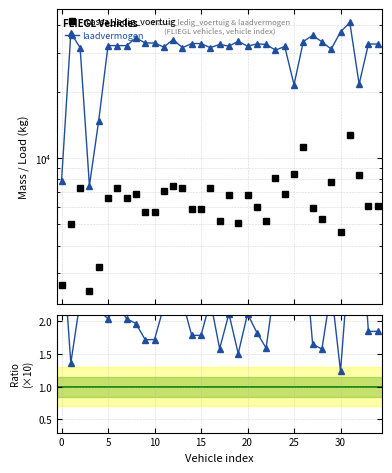

How many lines are shown in the chart?

3